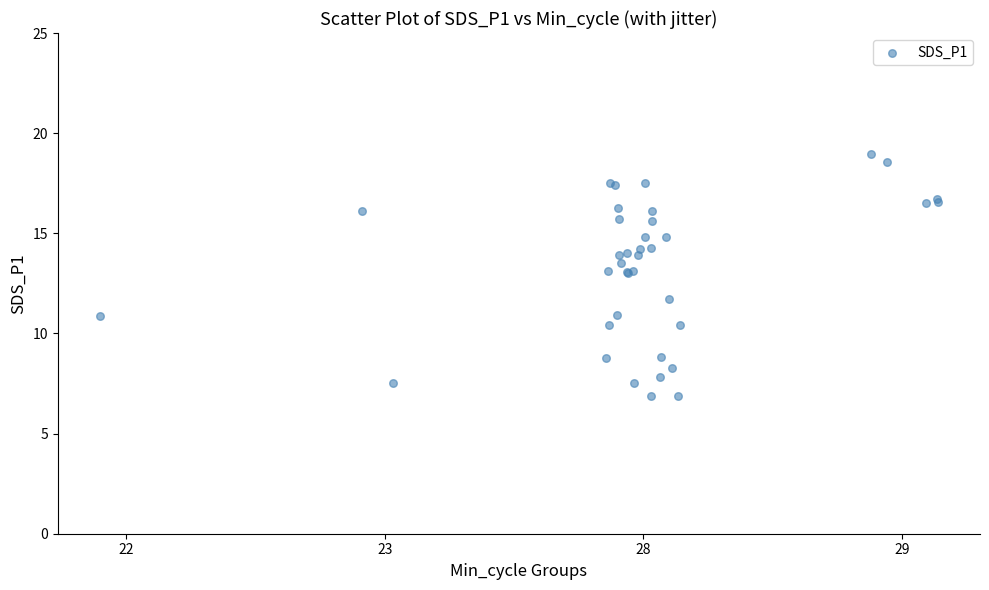

What Y value in the scatter plot is closest to 12?

11.7